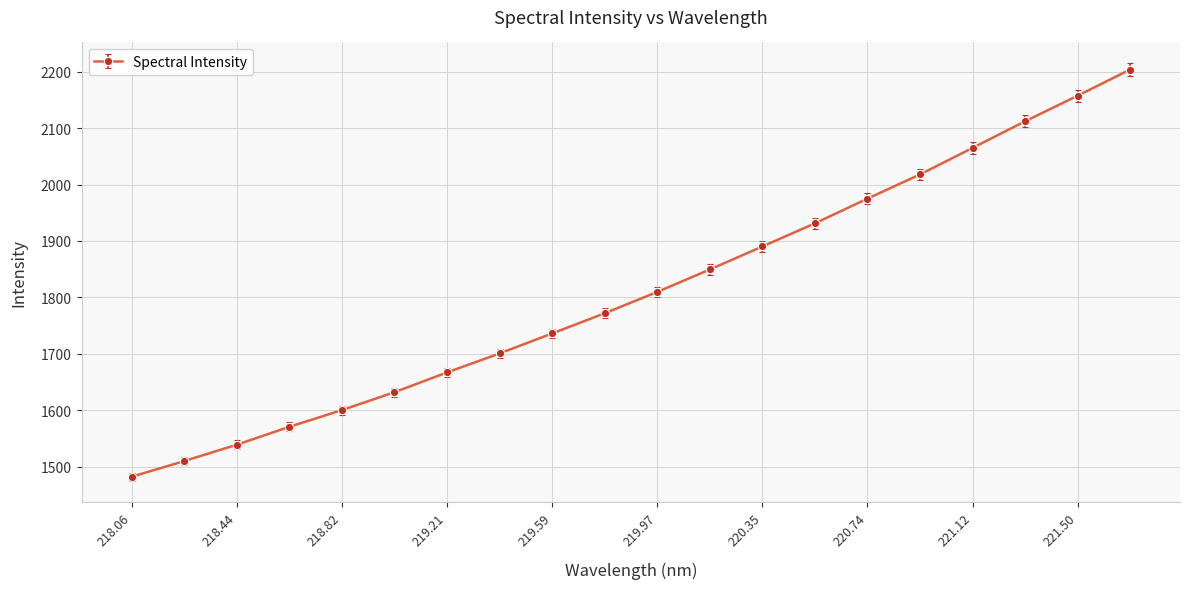

What is the greatest value displayed?

2203.9